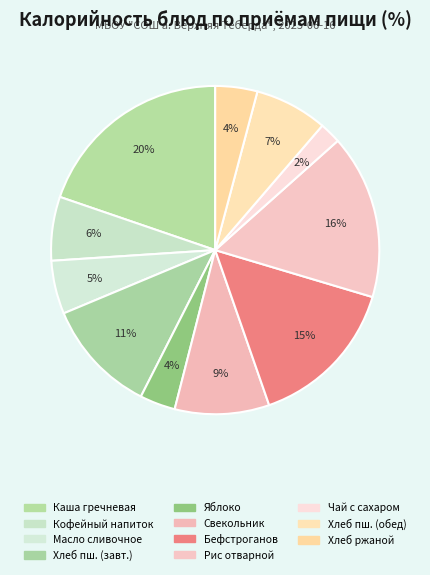

What is the smallest slice in the pie chart?

Чай с сахаром